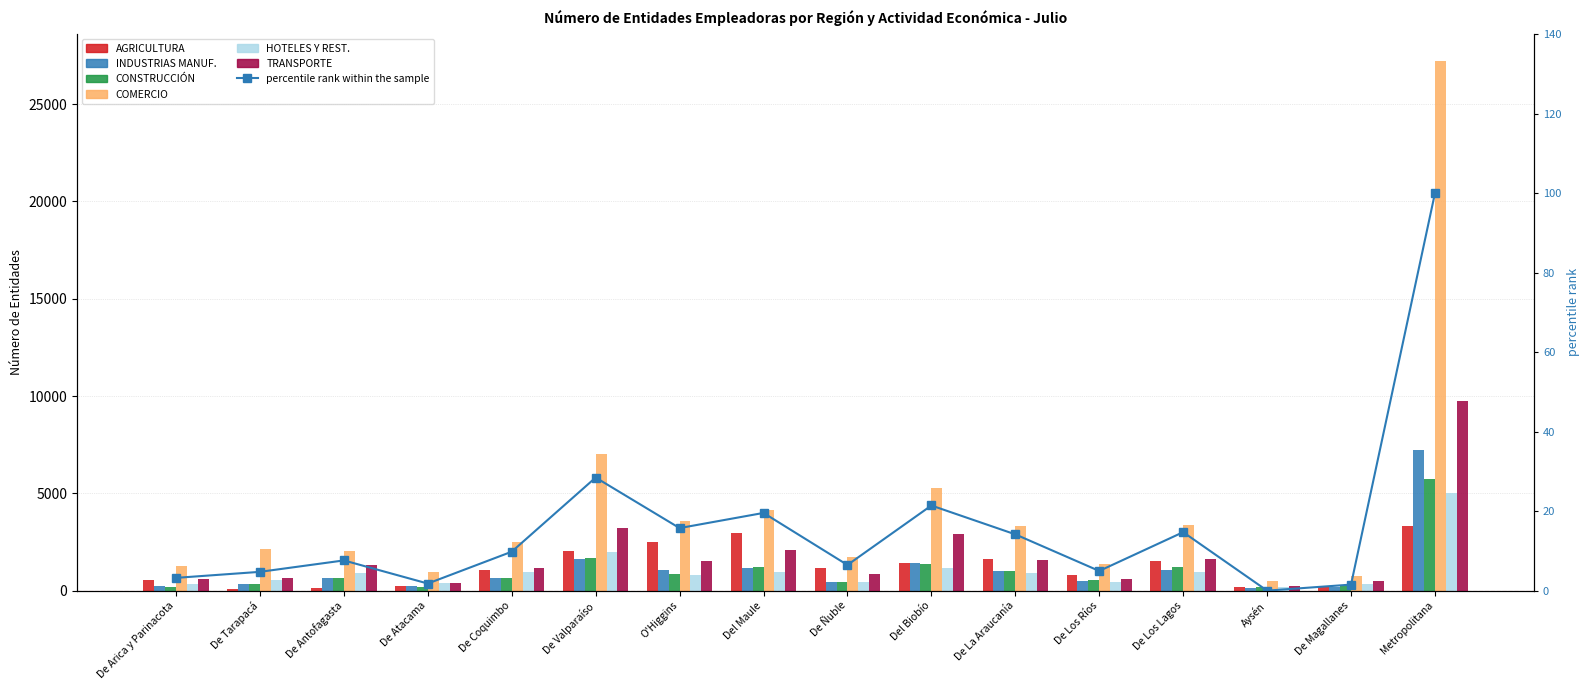

How many bars are there in total?

96